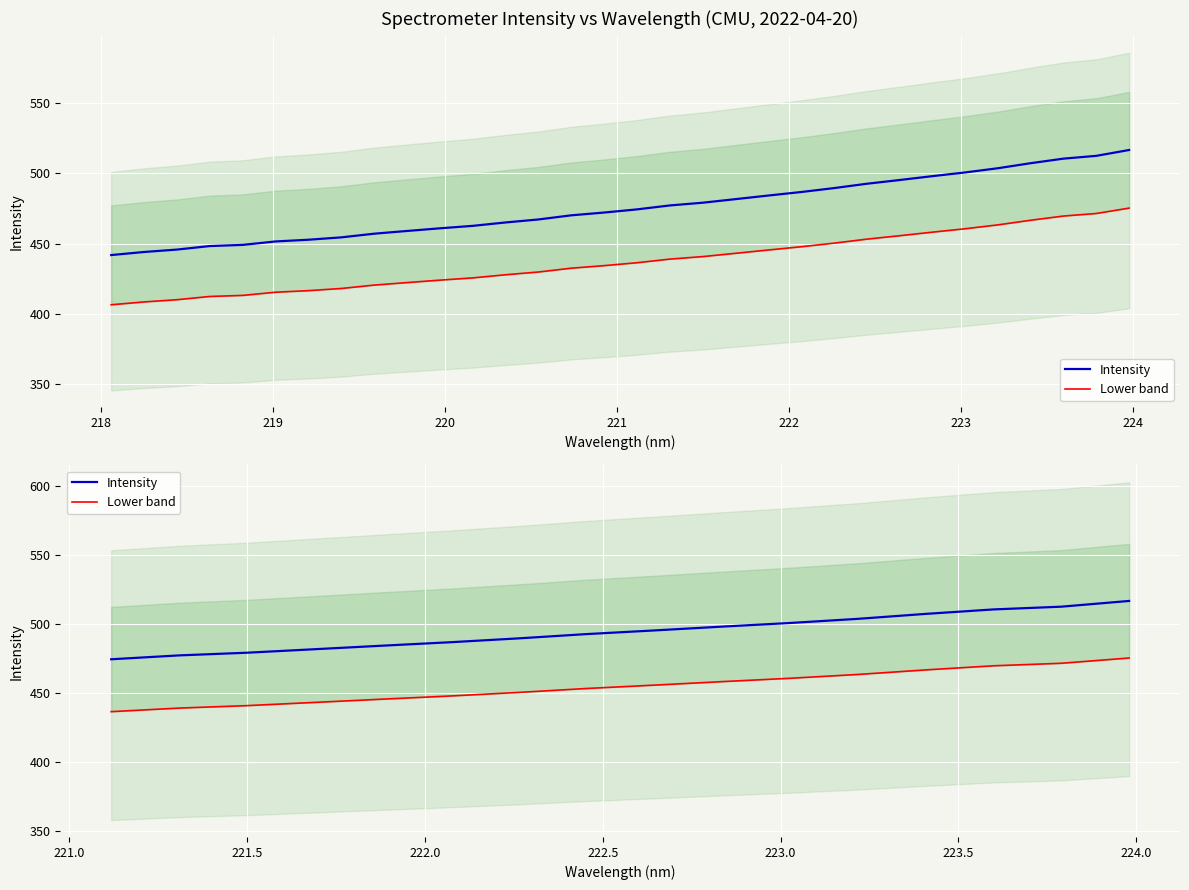

What is the difference between the maximum and second lowest values in the Intensity series?

39.4